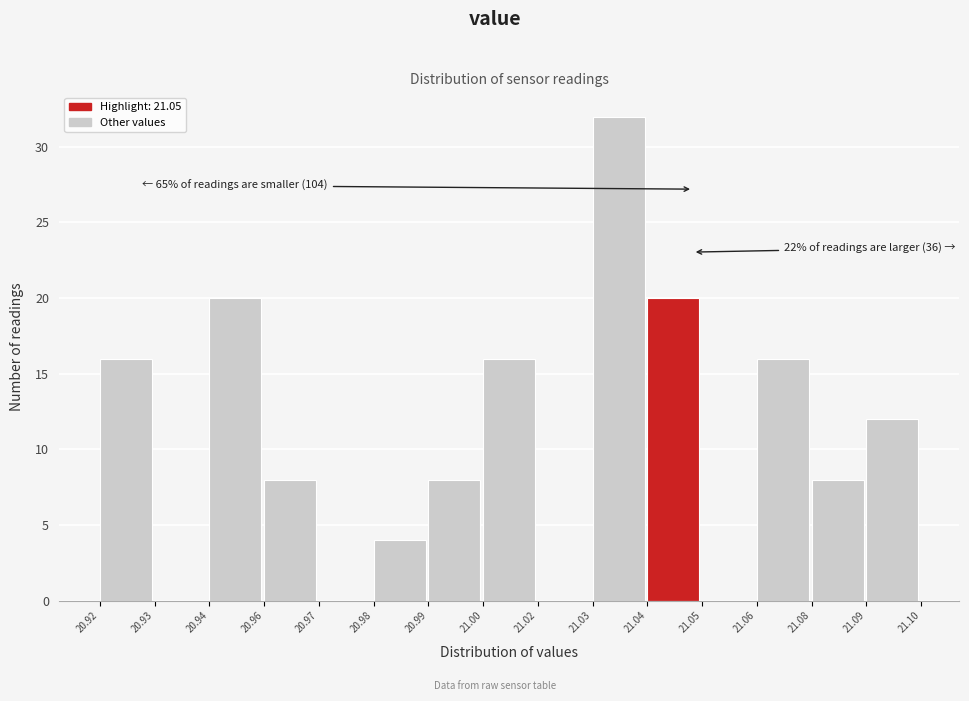

Reading left to right, what are all the values shown in this chart?

20.92=16	20.93=0	20.94=20	20.96=8	20.97=0	20.98=4	20.99=8	21.00=16	21.02=0	21.03=32	21.04=20	21.05=0	21.06=16	21.08=8	21.09=12